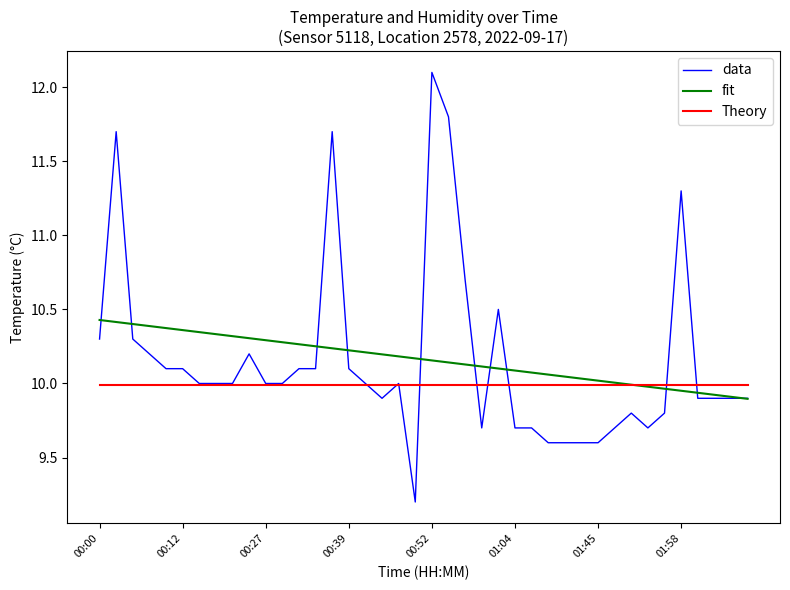

Which series has the widest spread of values?

data